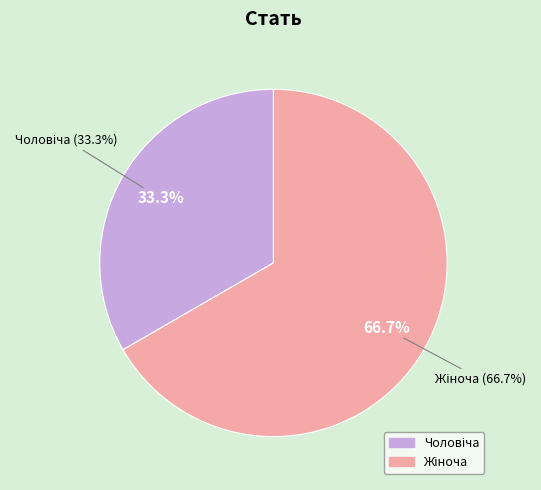

Is Жіноча the majority of the pie?

Yes